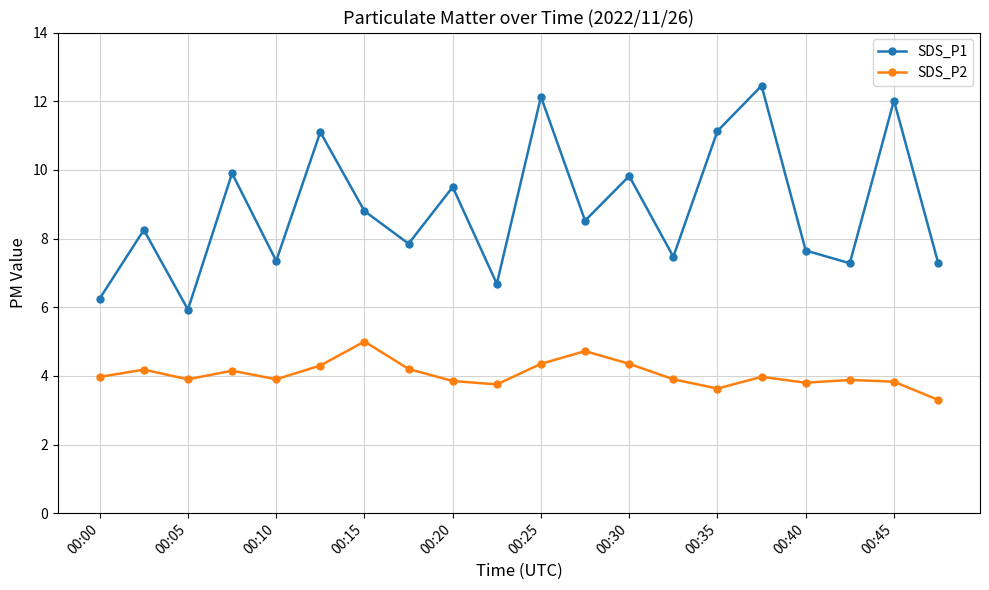

True or false: SDS_P1 and SDS_P2 cross at least once.

False